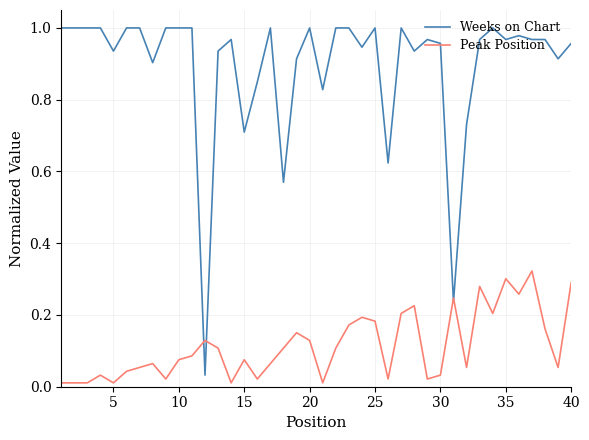

True or false: Peak Position and Weeks on Chart cross at least once.

True